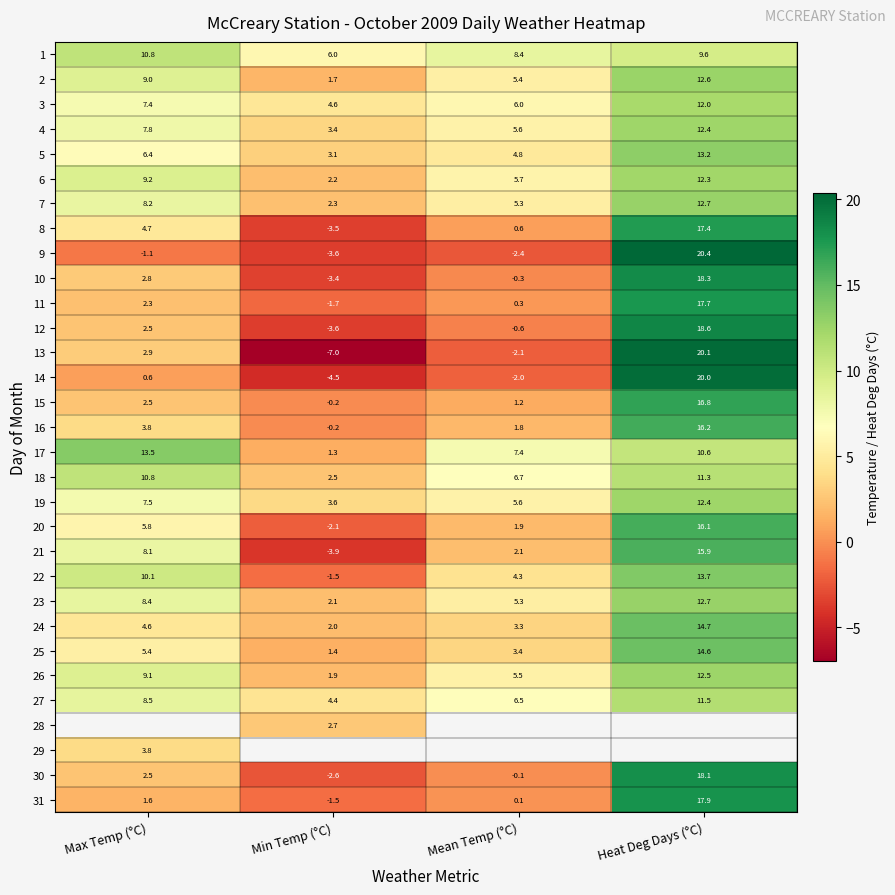

What is the smallest value displayed?

-7.0